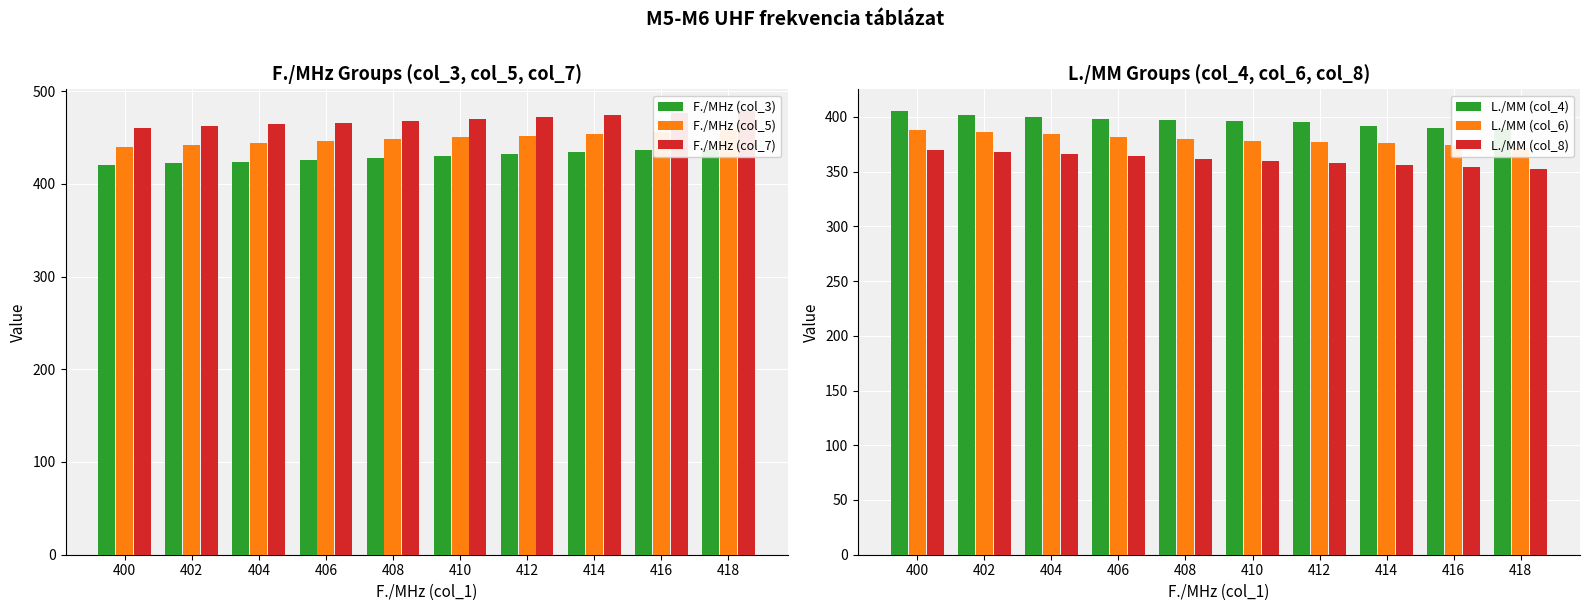

How many bars are there in total?

60